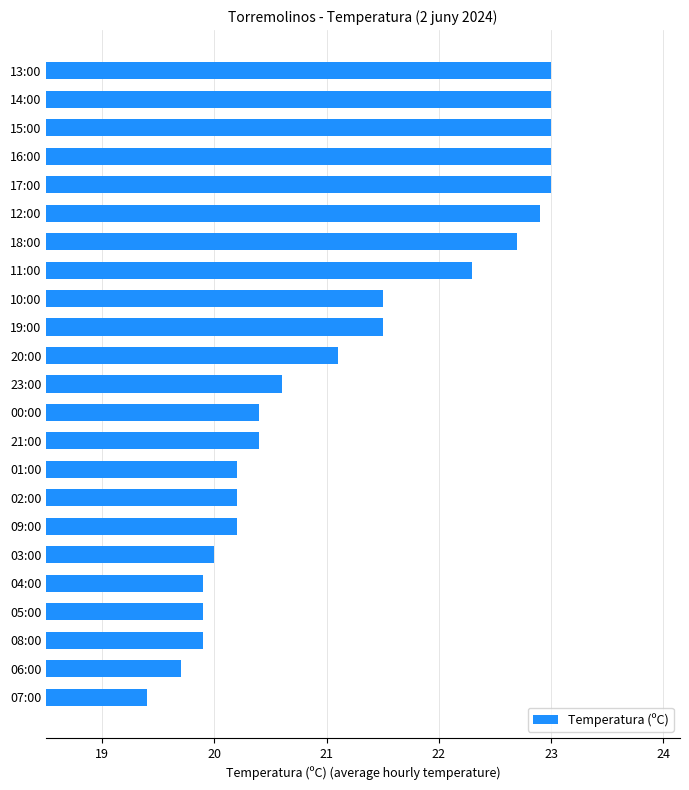

Approximately how many times larger is the value at 08:00 compared to 01:00?

1.0